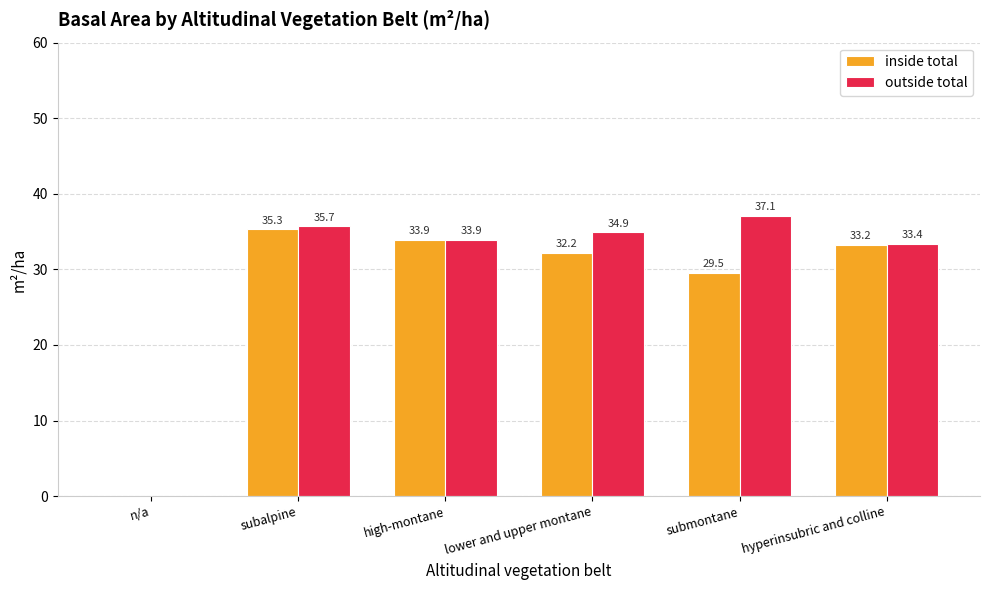

Where does the outside total series first go above 34?

subalpine